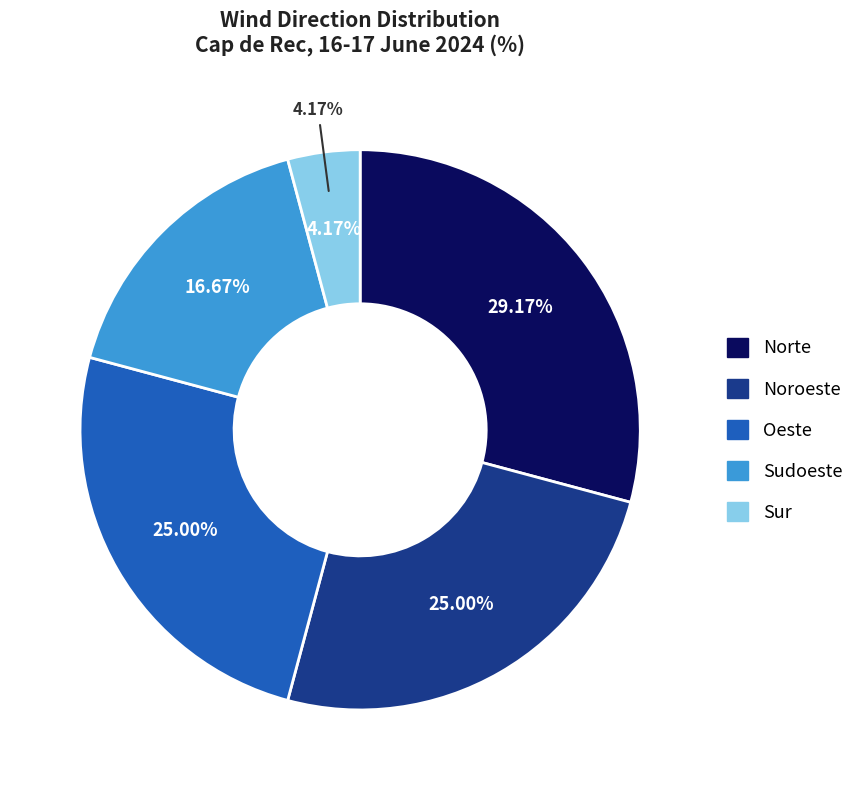

Rank the categories by value from highest to lowest.

Norte, Noroeste, Oeste, Sudoeste, Sur